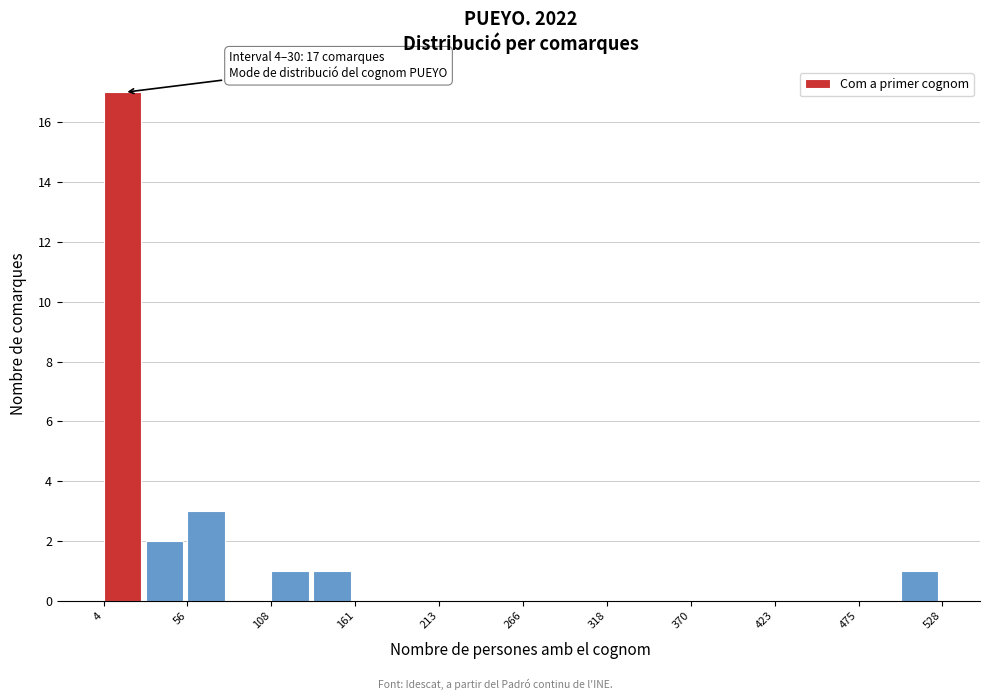

Around what value on the x-axis is the tallest bar? Give the approximate position of its centre, as read against the axis.

20